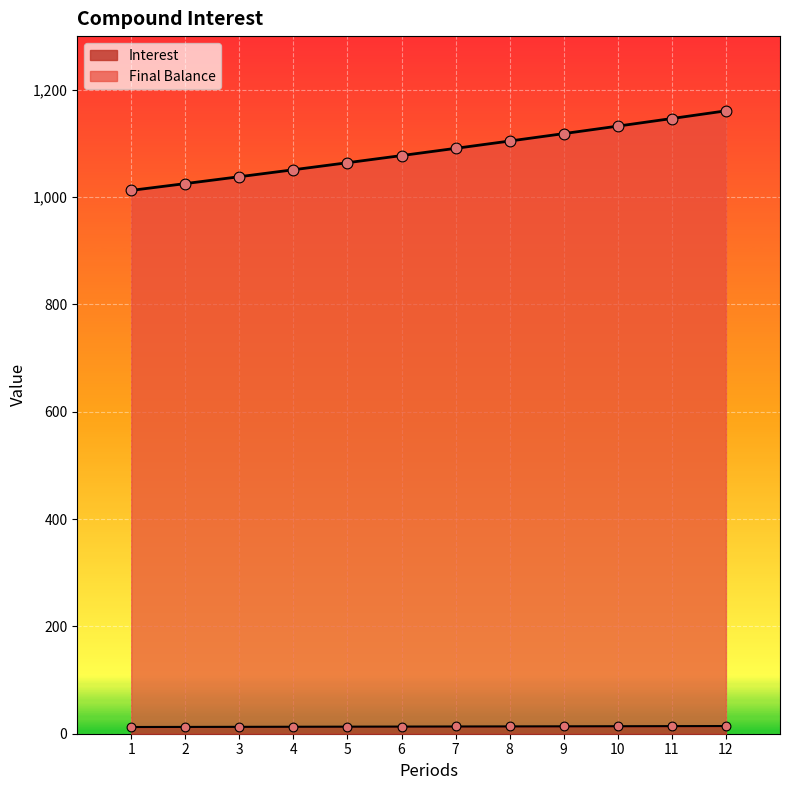

At how many categories does at least one series exceed 456?

12